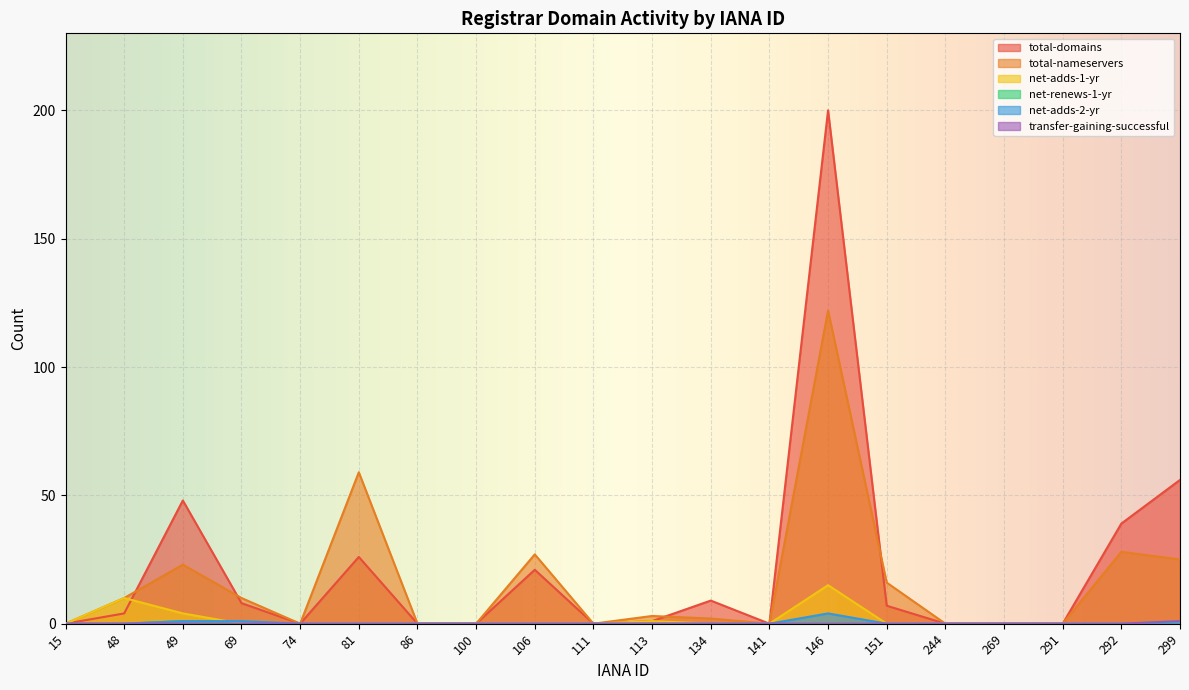

At which category is the sum across all series the highest?

146